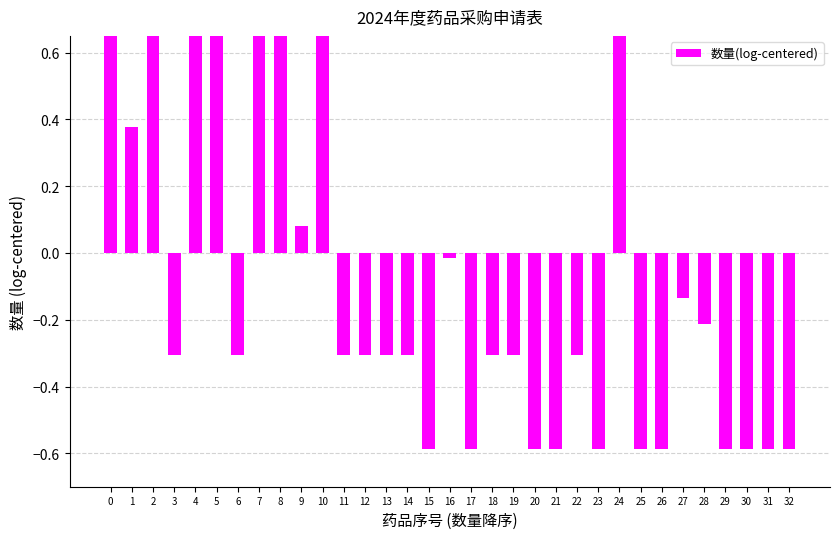

How many data points does each series have?

33